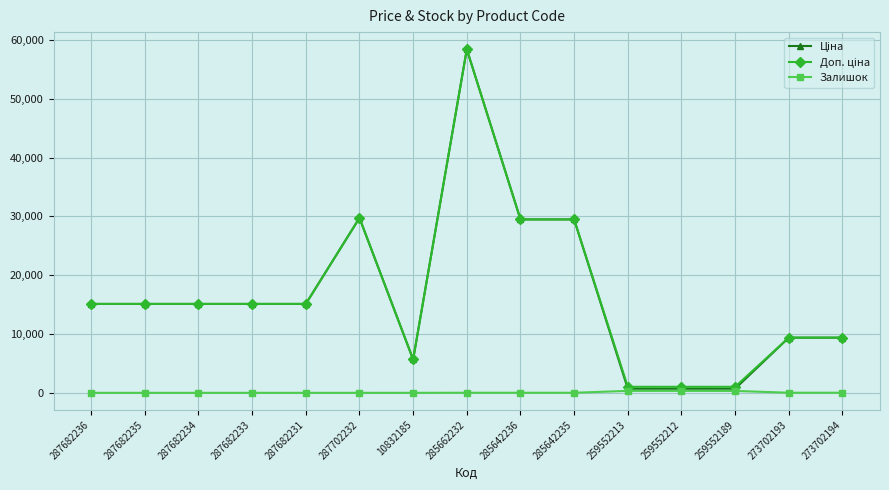

How many data points in Залишок are less than 11?

7